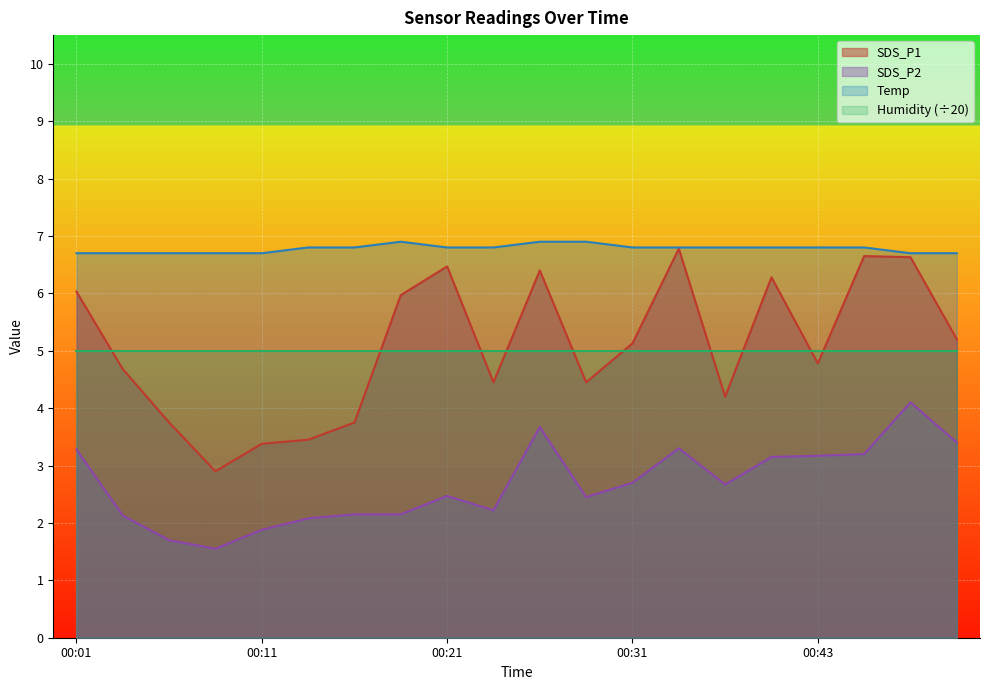

What is the highest value of the SDS_P1 series?

6.8